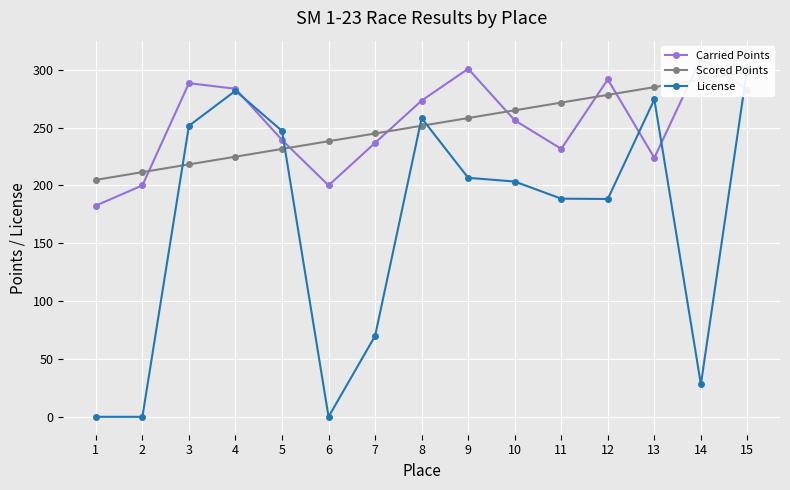

True or false: License has more than 0 interior local peaks.

True